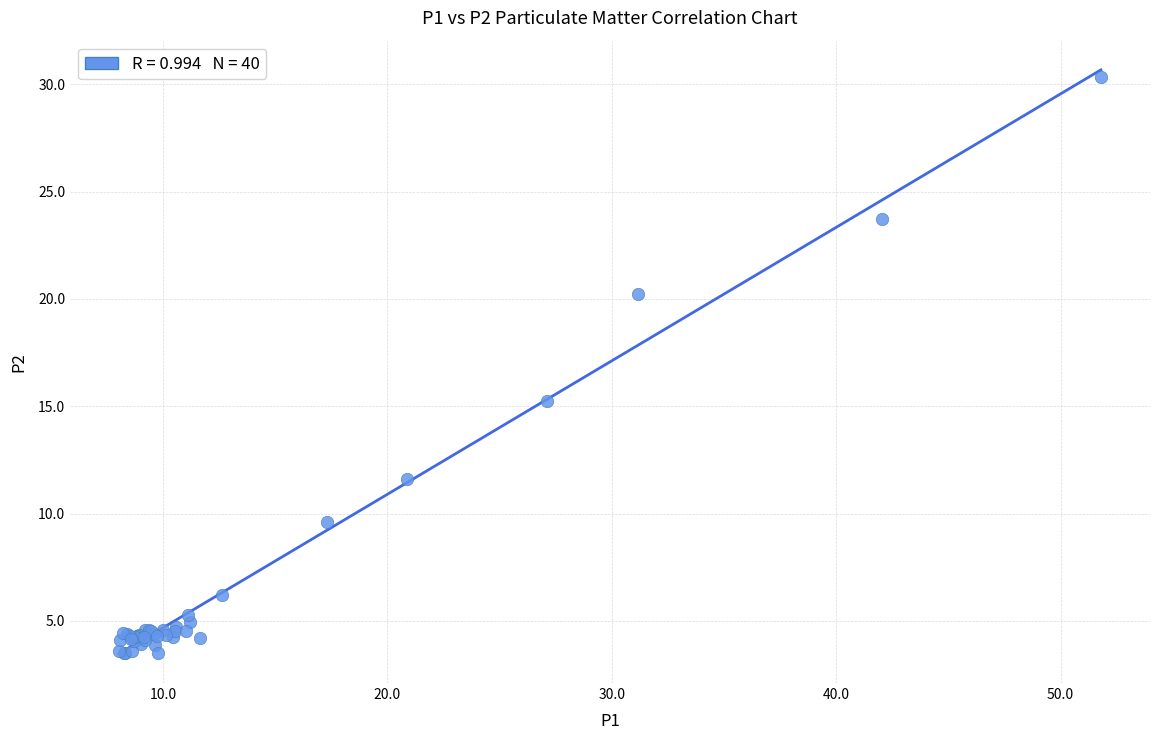

What Y value in the scatter plot is closest to 16?

15.2